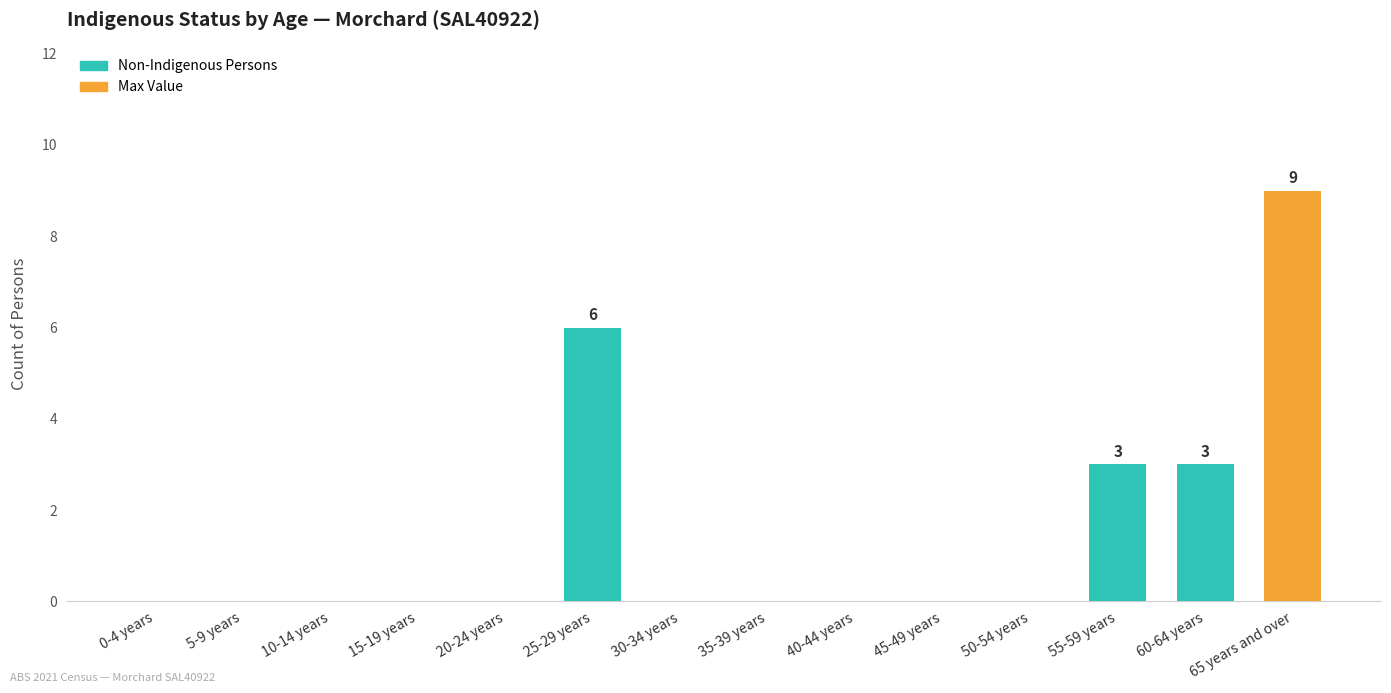

The chart shows a value of 0 at 40-44 years. True or false?

True